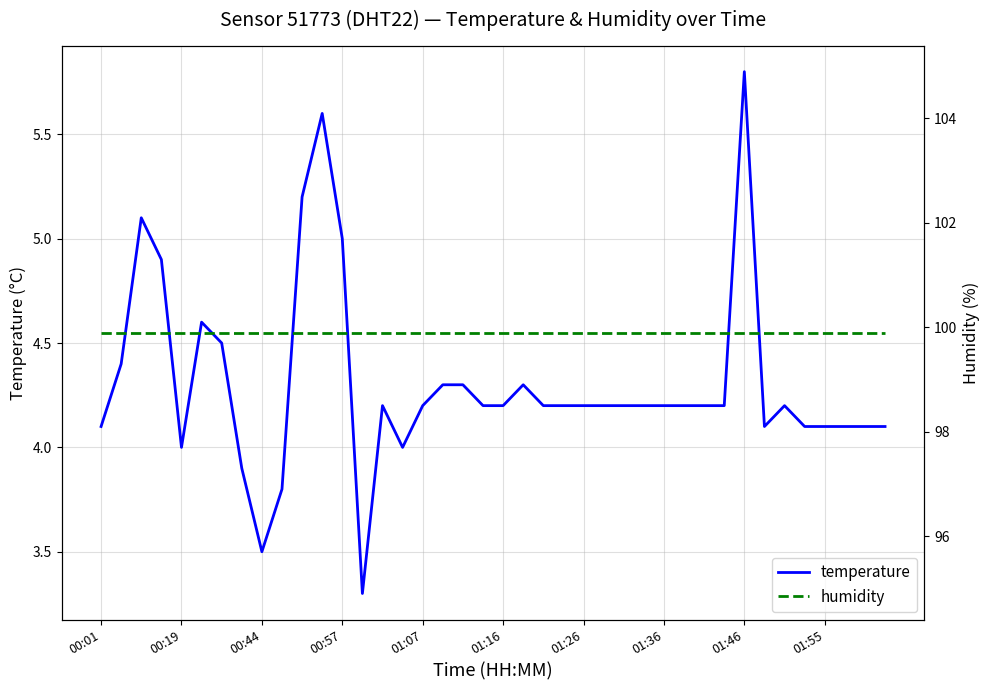

Reading right to left, extract all data points from this chart.

temperature: 4.1	4.1	4.1	4.1	4.1	4.2	4.1	5.8	4.2	4.2	4.2	4.2	4.2	4.2	4.2	4.2	4.2	4.2	4.3	4.2	4.2	4.3	4.3	4.2	4.0	4.2	3.3	5.0	5.6	5.2	3.8	3.5	3.9	4.5	4.6	4.0	4.9	5.1	4.4	4.1
humidity: 99.9	99.9	99.9	99.9	99.9	99.9	99.9	99.9	99.9	99.9	99.9	99.9	99.9	99.9	99.9	99.9	99.9	99.9	99.9	99.9	99.9	99.9	99.9	99.9	99.9	99.9	99.9	99.9	99.9	99.9	99.9	99.9	99.9	99.9	99.9	99.9	99.9	99.9	99.9	99.9